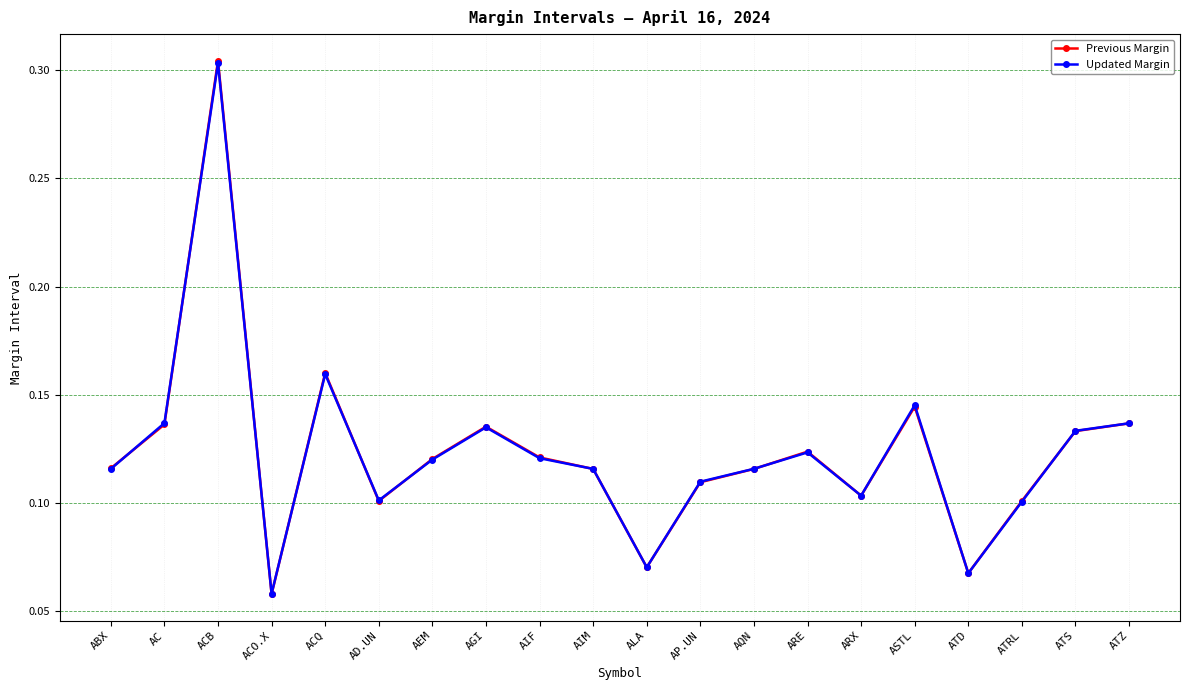

Does the chart display data point markers on the line(s)?

Yes